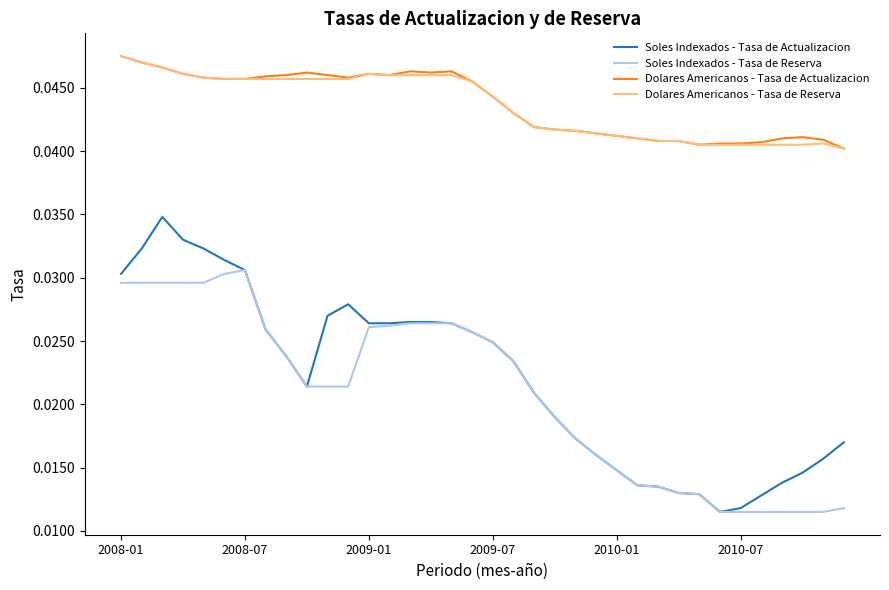

True or false: Soles Indexados - Tasa de Actualizacion and Dolares Americanos - Tasa de Actualizacion cross at least once.

False